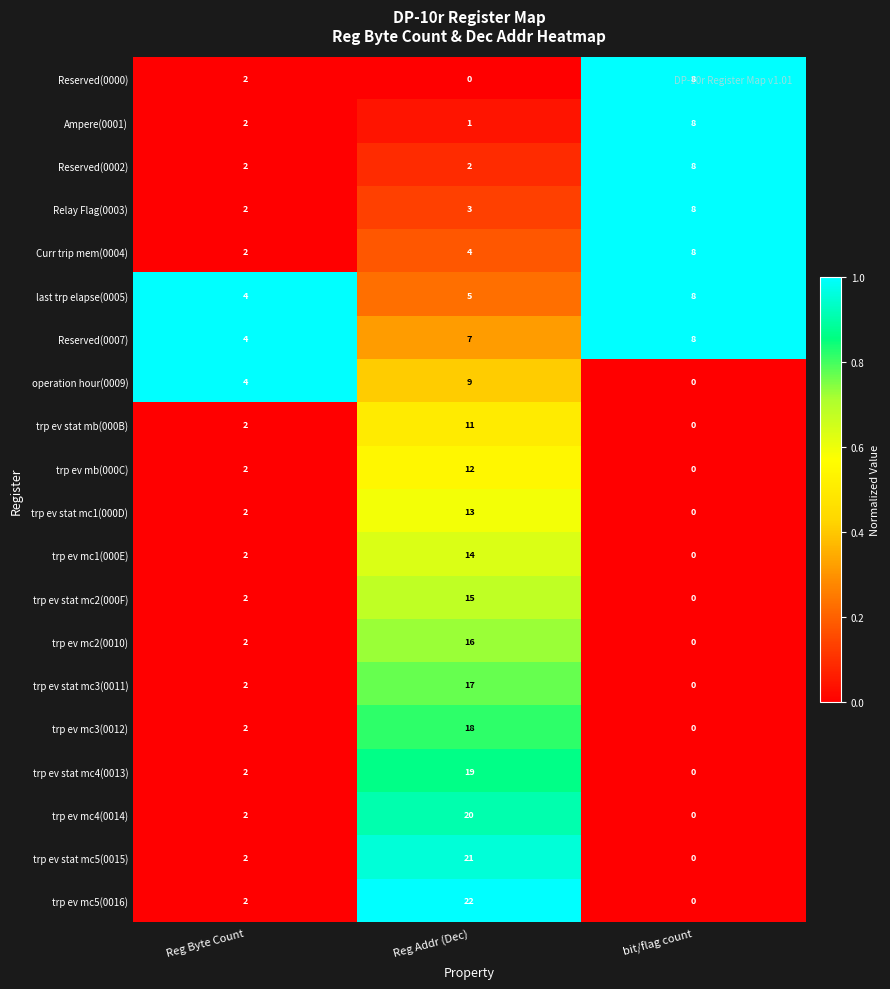

What is the difference between the highest and lowest values at Reg Addr (Dec)?

22